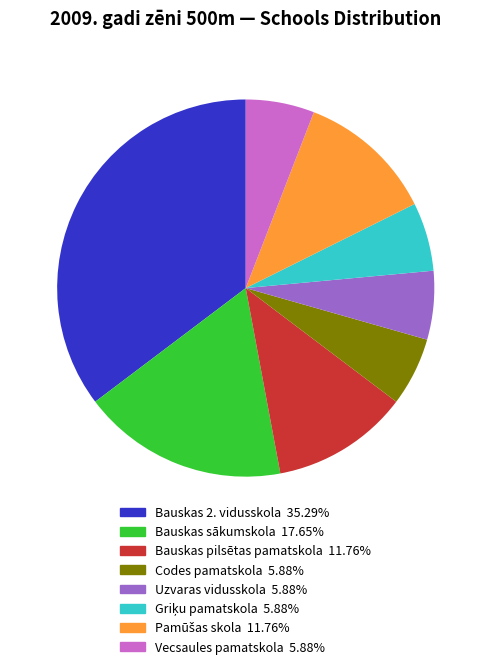

Which slice is the largest?

Bauskas 2. vidusskola